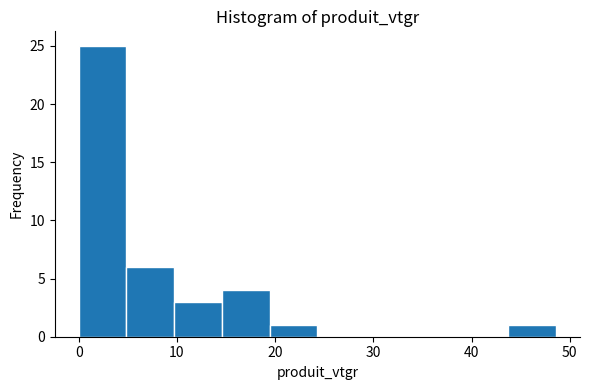

How tall is the bar that spans 10 to 15 on the x-axis? Neither the bar edges nor the heights are printed on the chart, so give them approximately, as read against the axes.

3